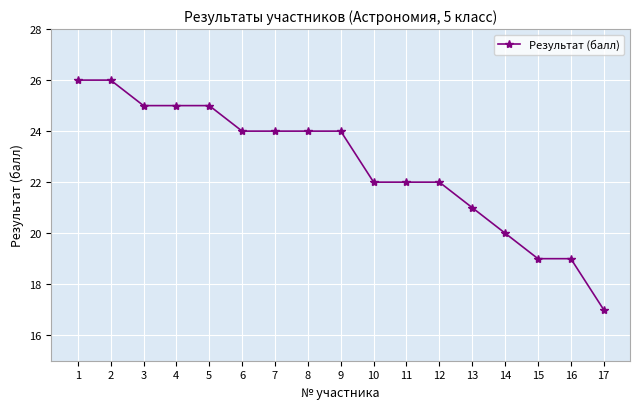

Where is the data nearest to the value 21?

13